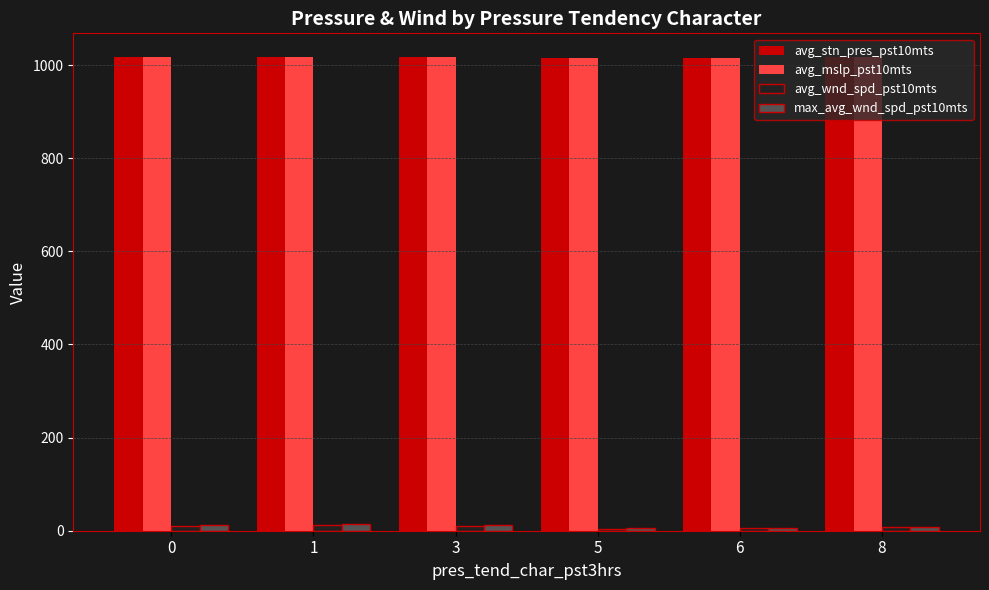

What is the lowest value of the avg_mslp_pst10mts series?

1016.2